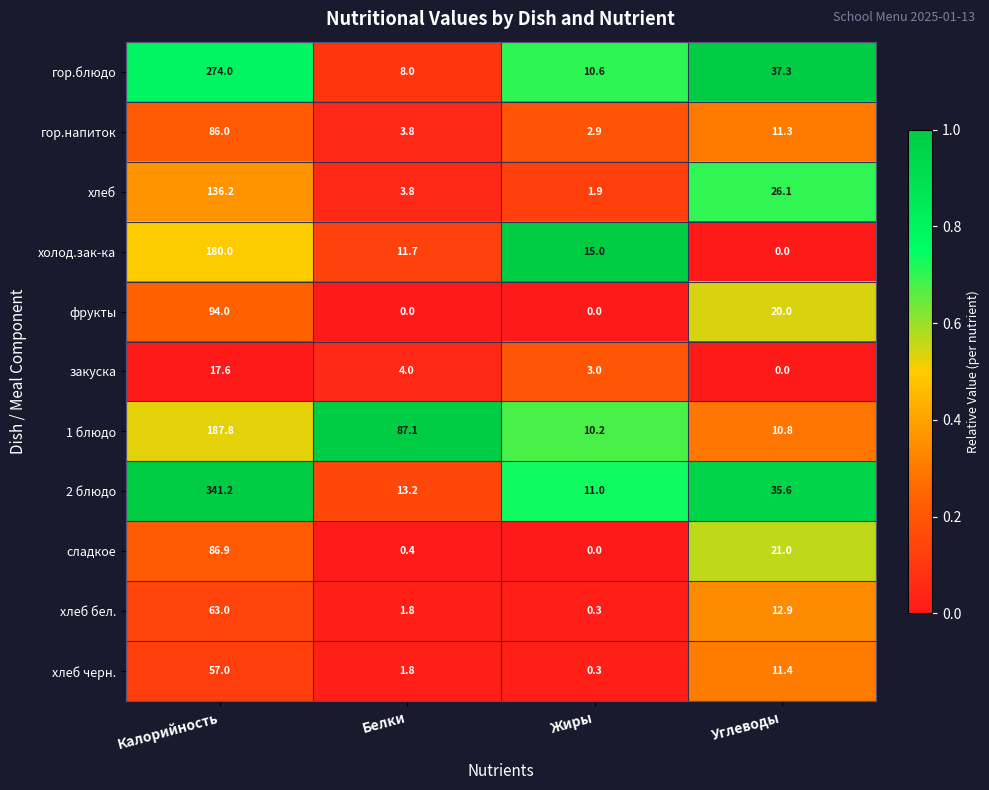

What is the maximum value shown in the chart?

341.2